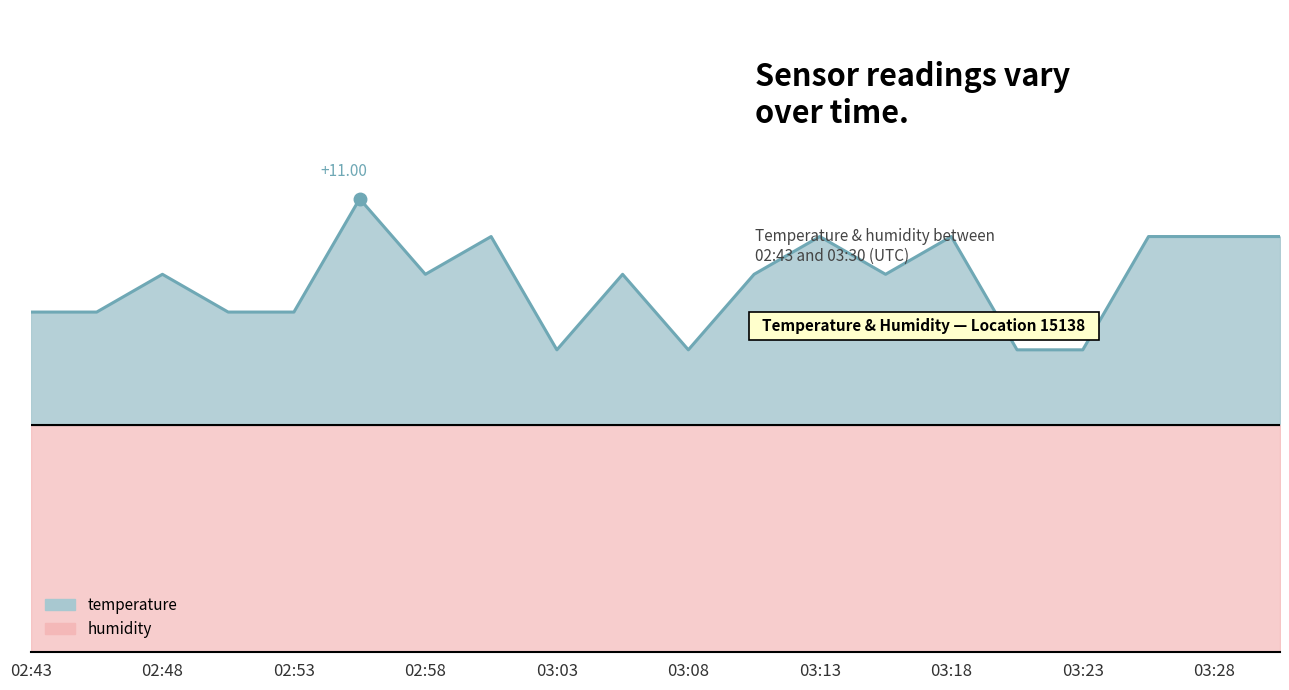

What is the sum of all temperature values?

215.6